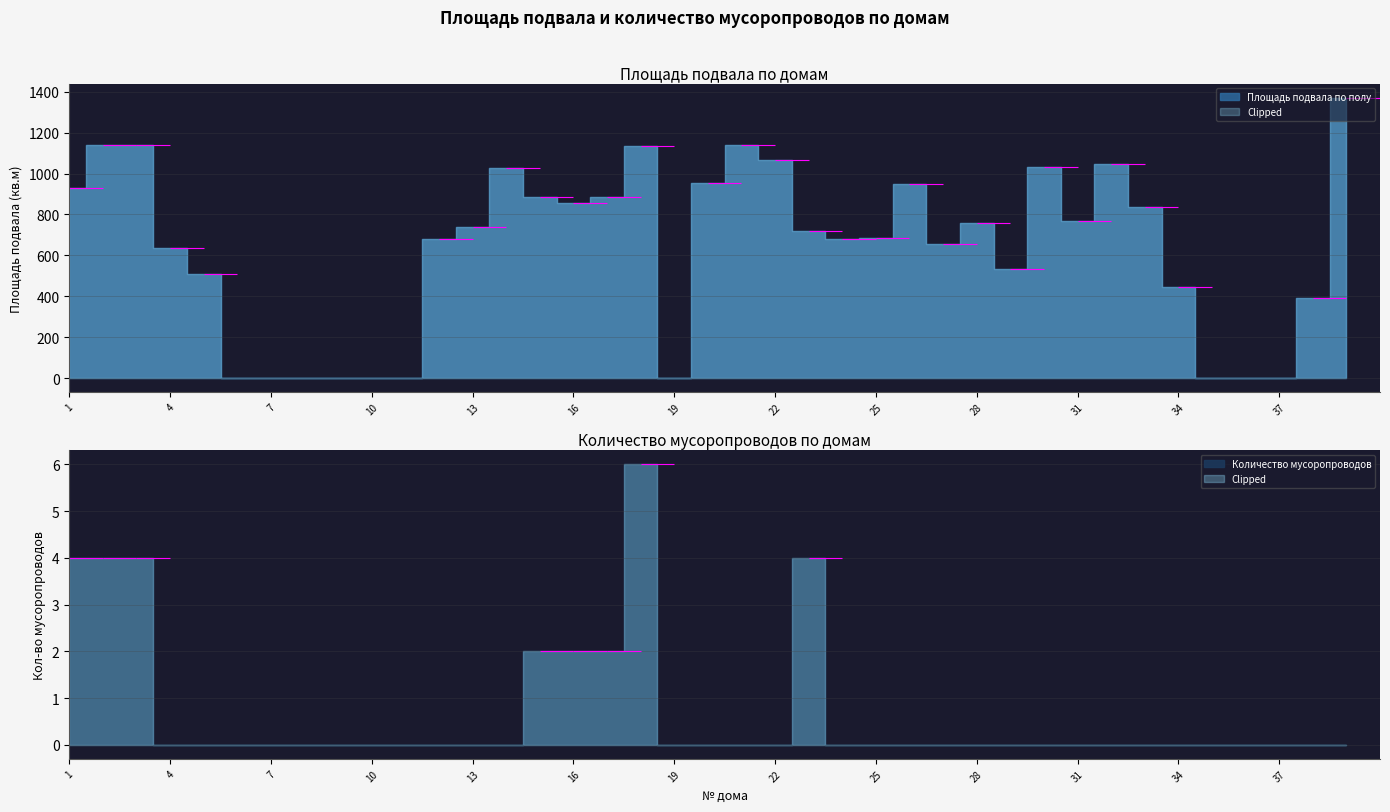

How many lines are shown in the chart?

2